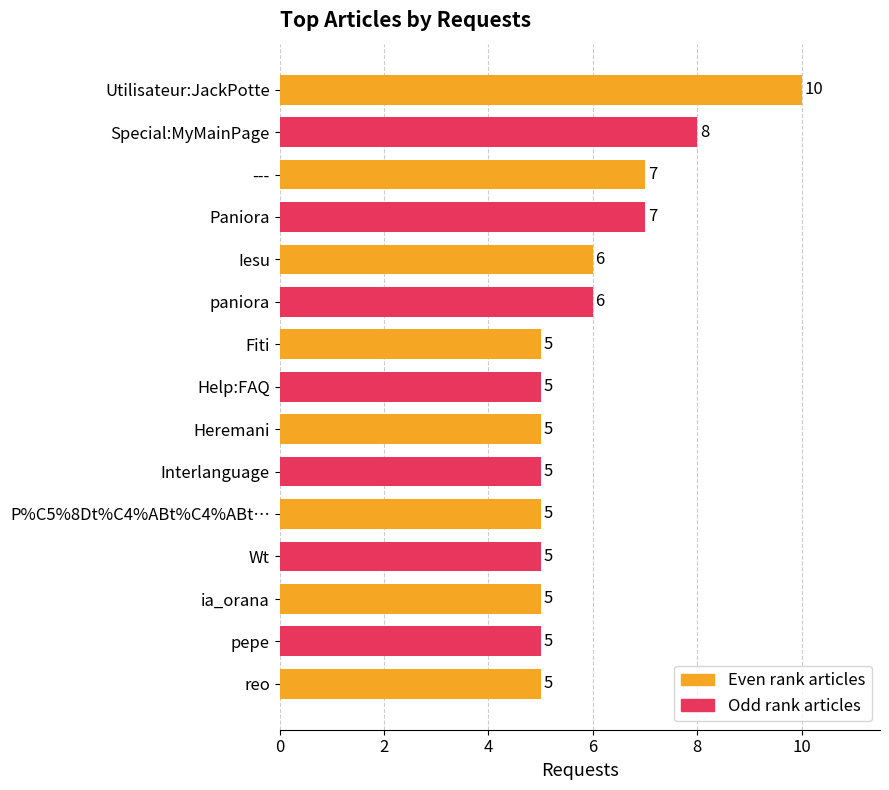

What is the sum of all values?

89